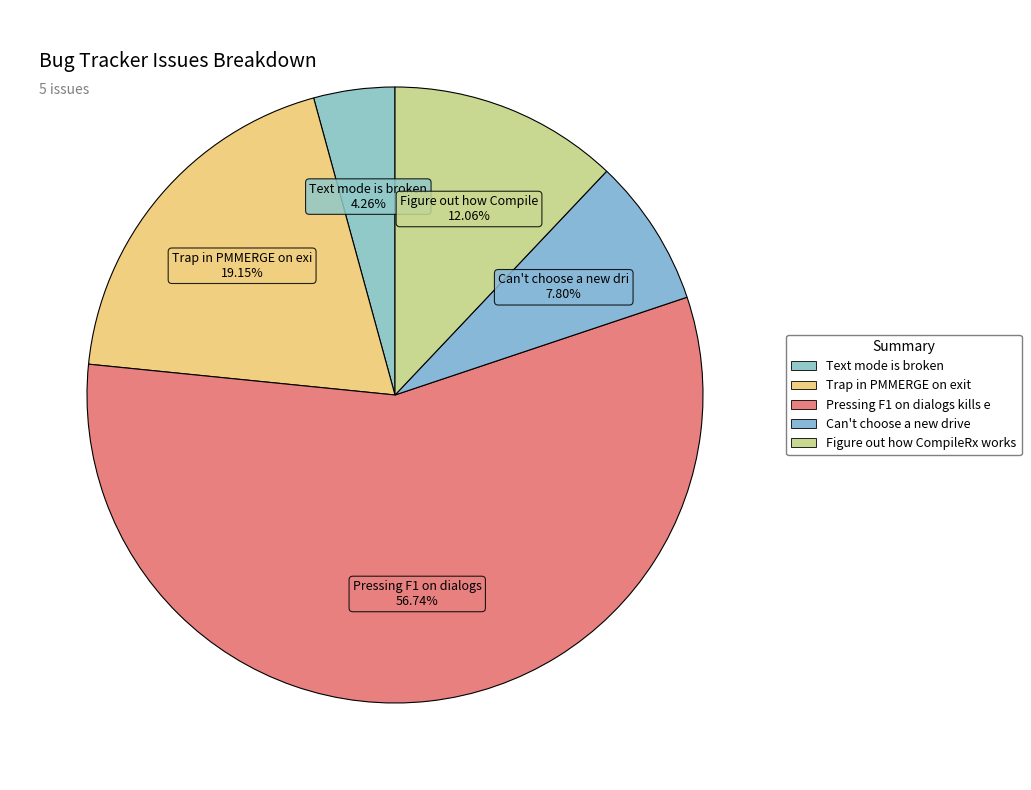

Which slice is the largest?

Pressing F1 on dialogs kills eFTE PM